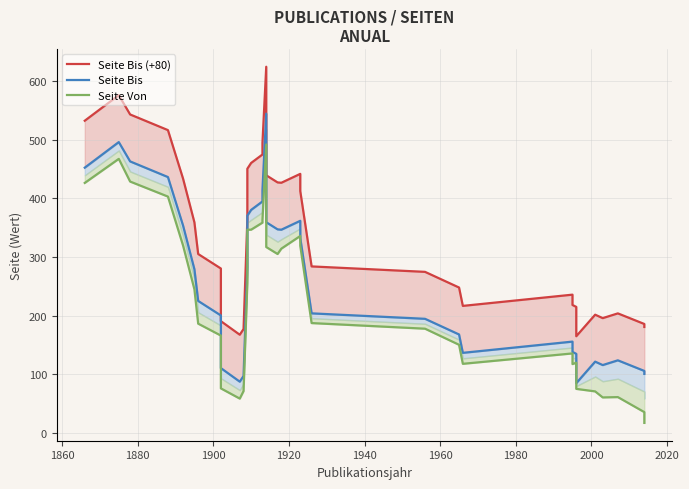

What is the lowest value of the Seite Bis (+80) series?

164.7